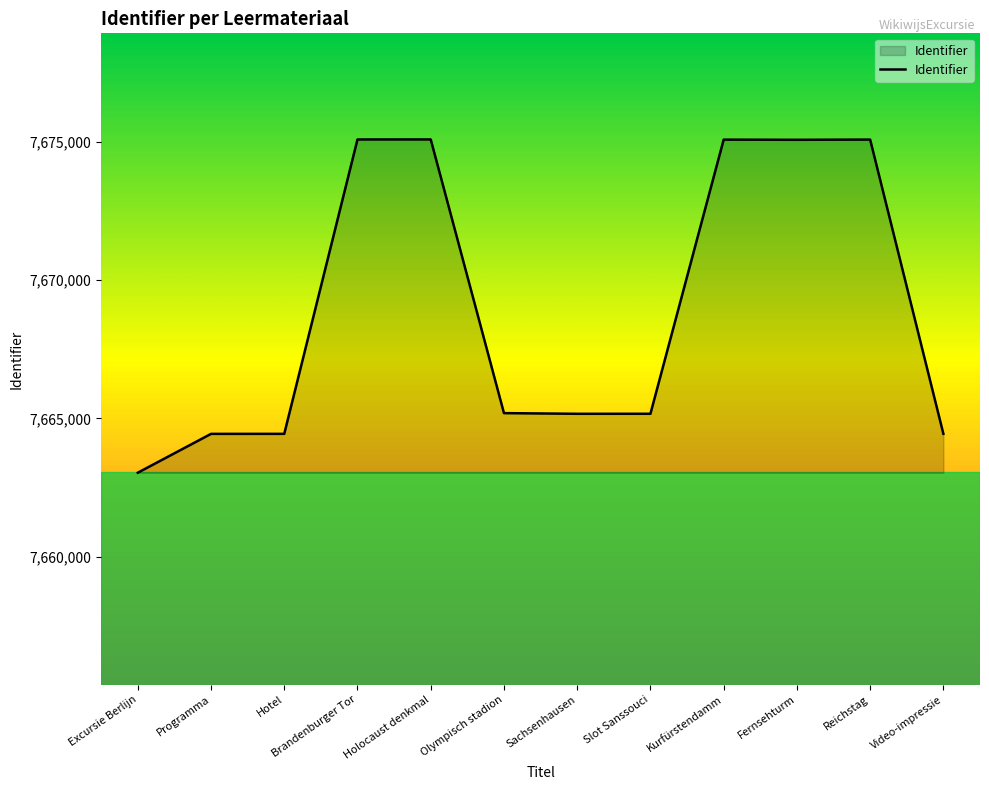

The value at Reichstag is 7675081. True or false?

True